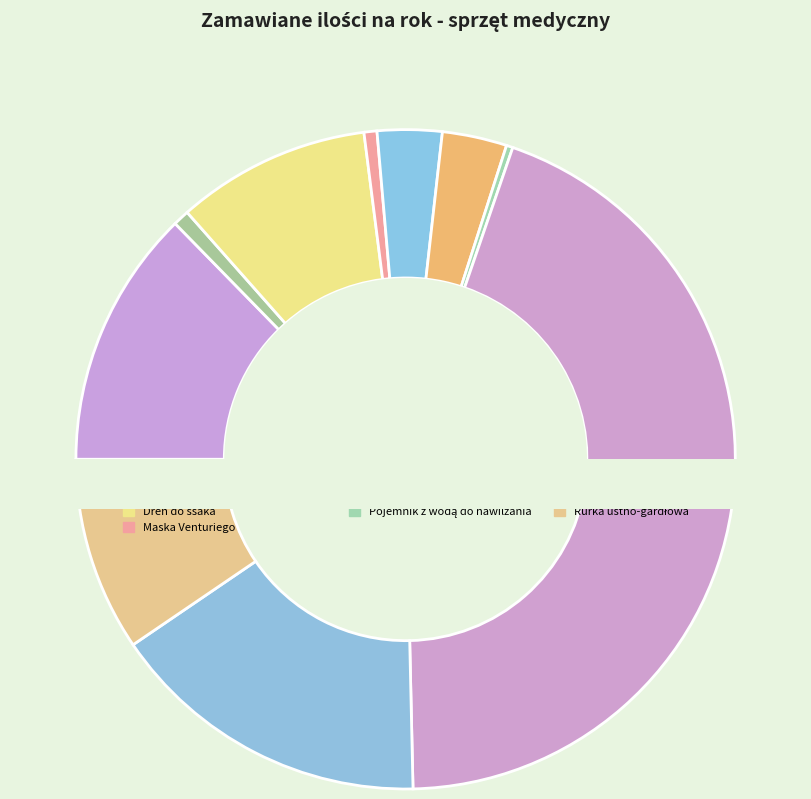

Count the number of slices in the pie.

10